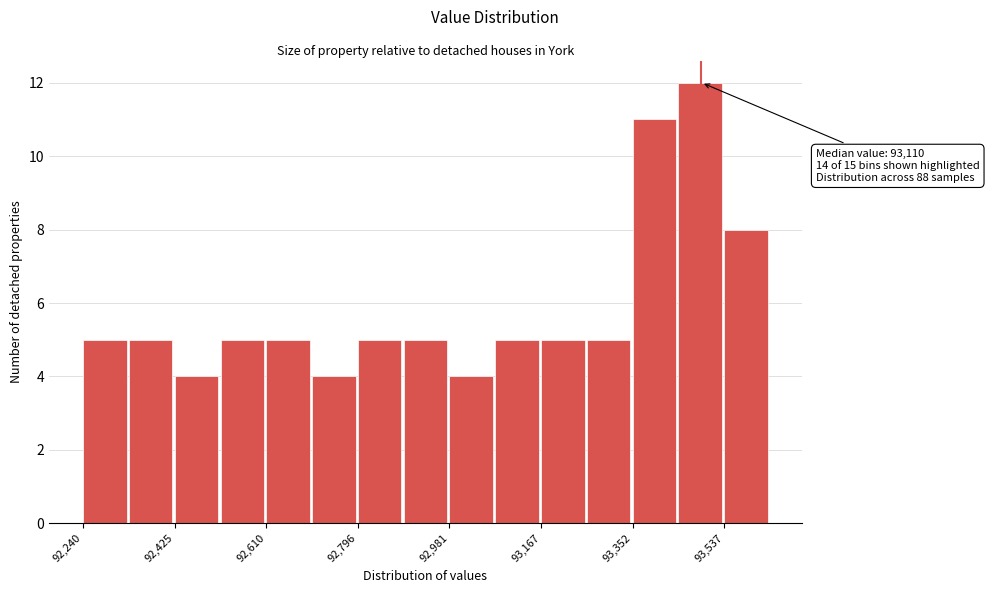

Which range on the x-axis has the tallest bar?

93440 to 93540